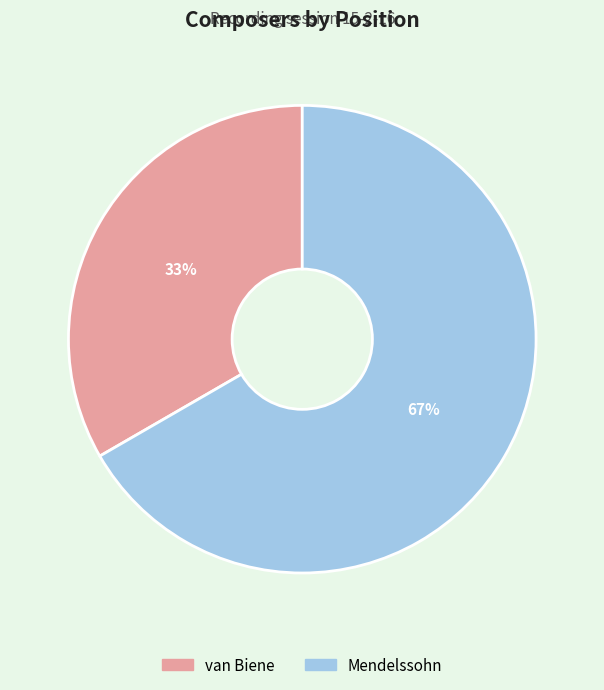

Is the sum of Mendelssohn and van Biene greater than half?

Yes